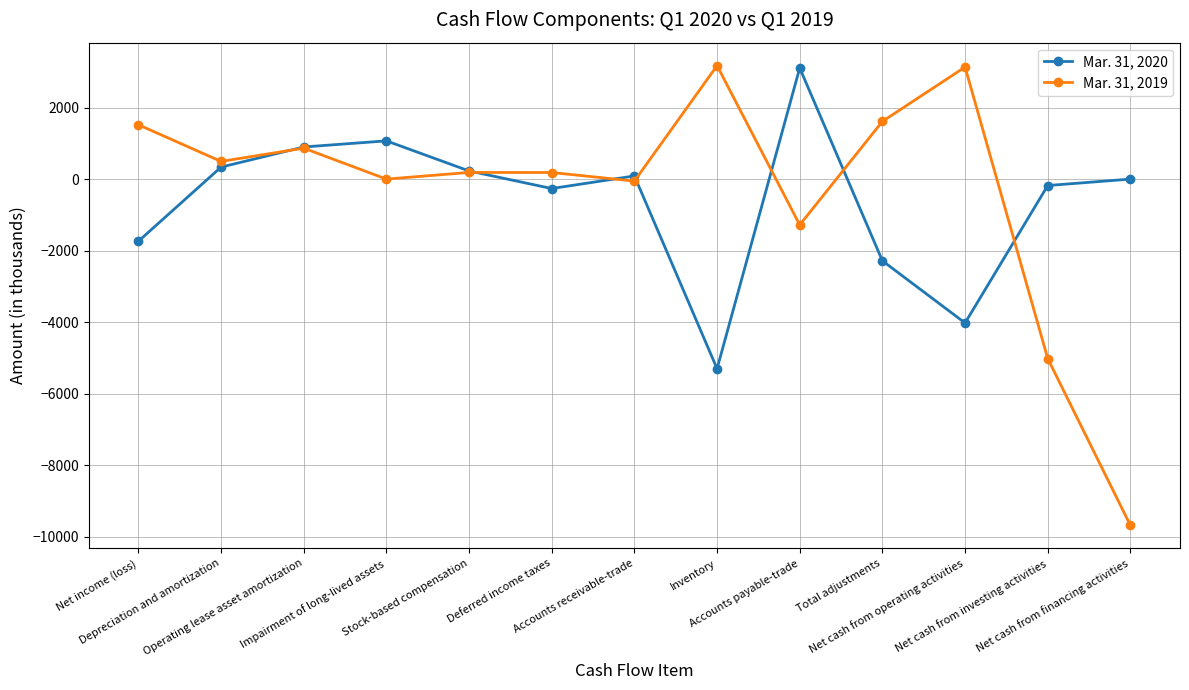

True or false: Mar. 31, 2019 has a value of 3172 at Inventory.

True